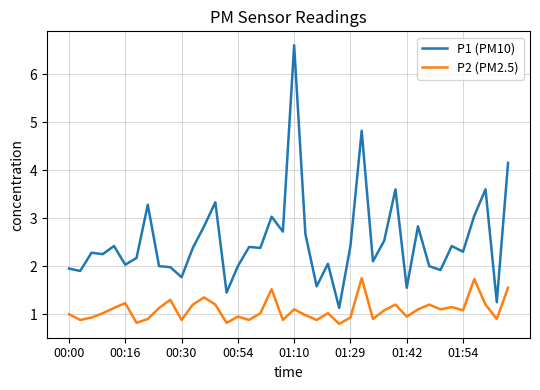

Which series has the largest range (max minus min)?

P1 (PM10)